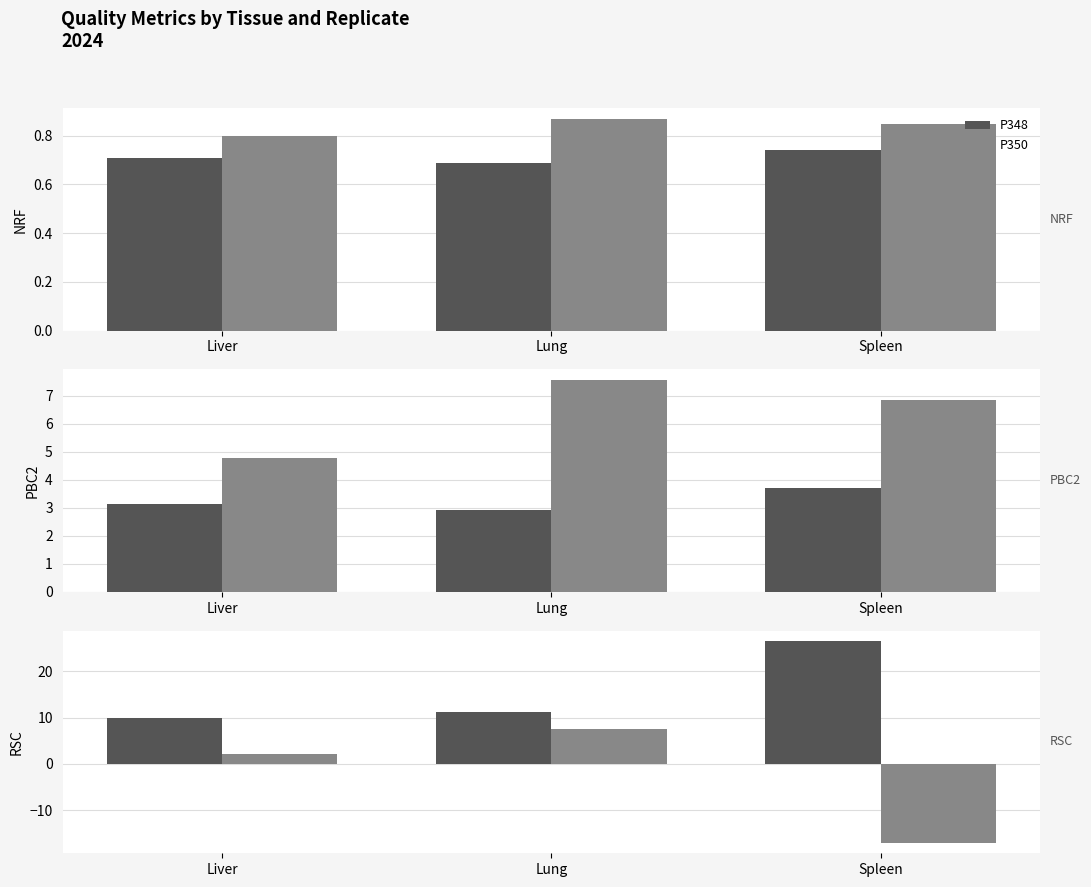

The value of P350 at Liver is 1.2. True or false?

False